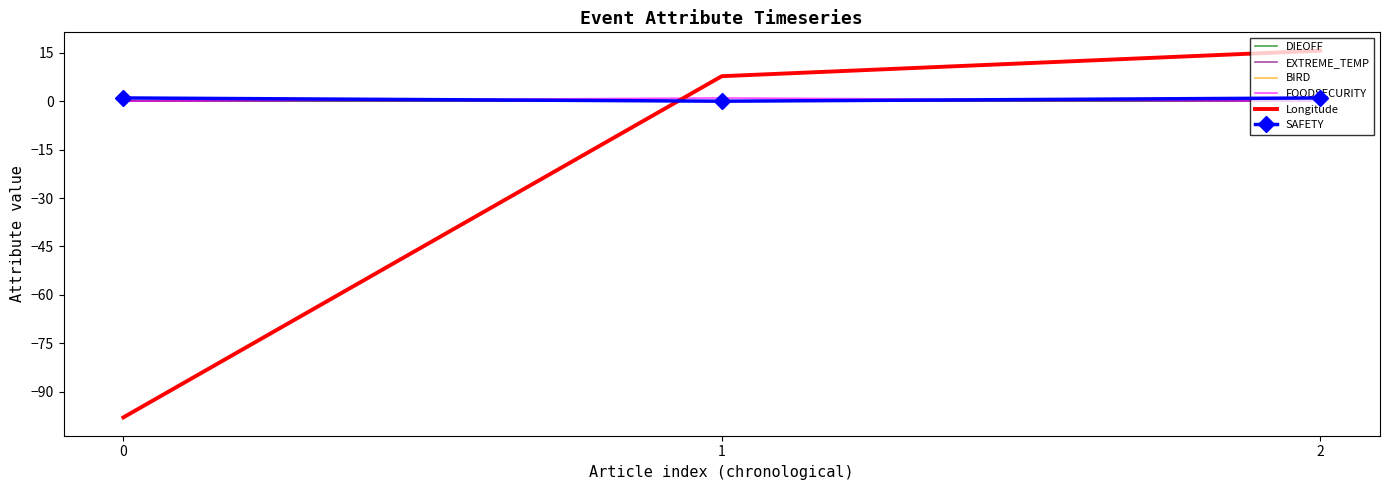

What is the minimum value shown in the chart?

-97.9